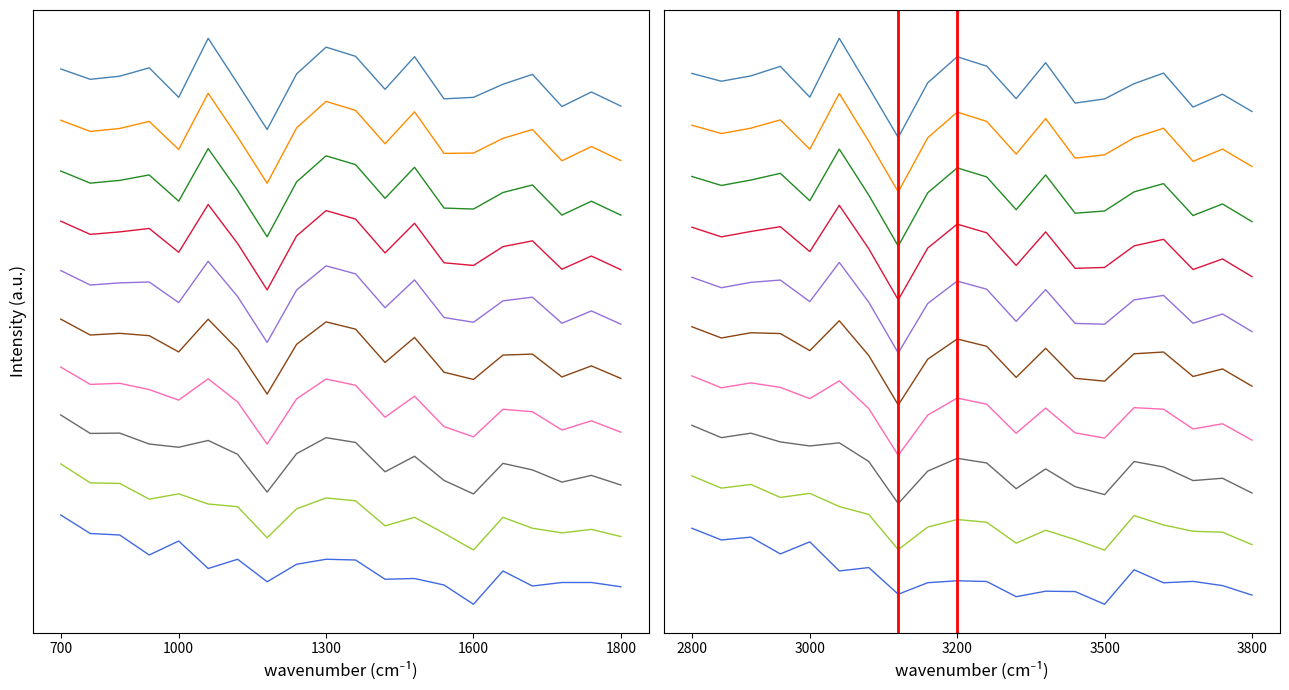

What is the highest value of the P2 series?

2.4